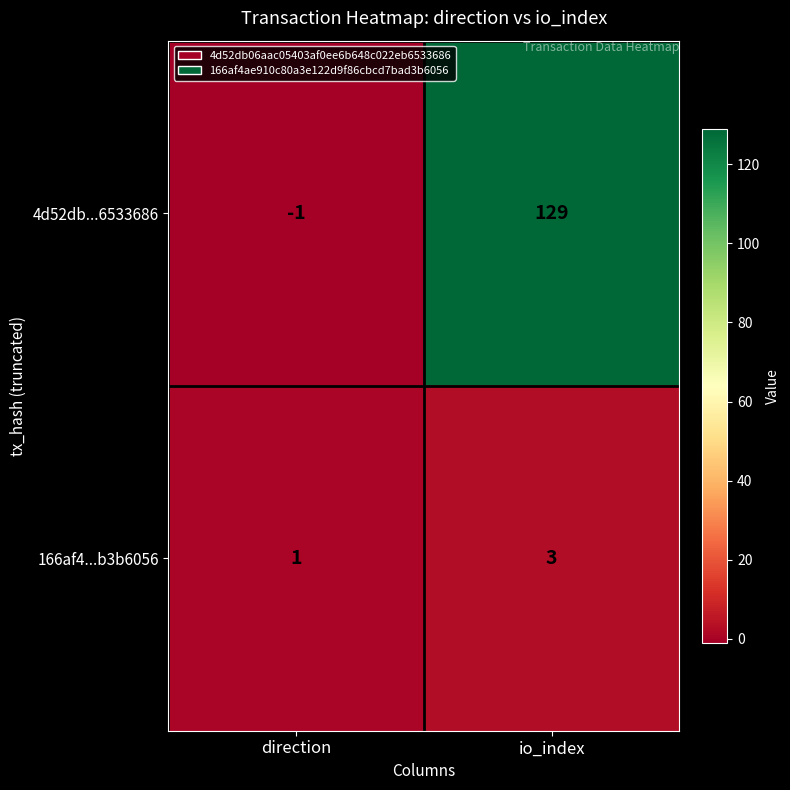

How many series are shown in this chart?

2